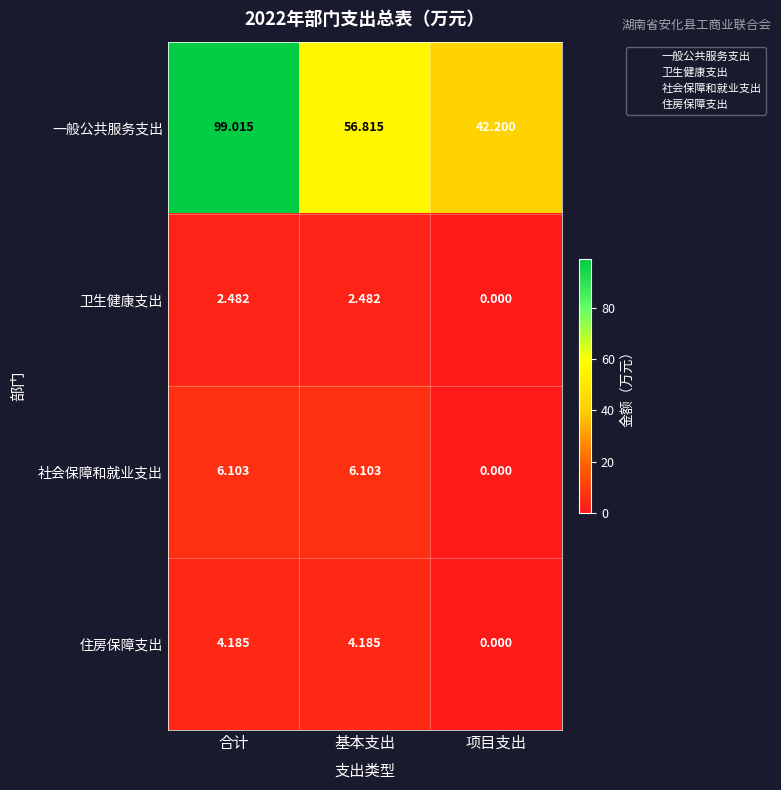

Which series changed the most between 基本支出 and 项目支出?

一般公共服务支出